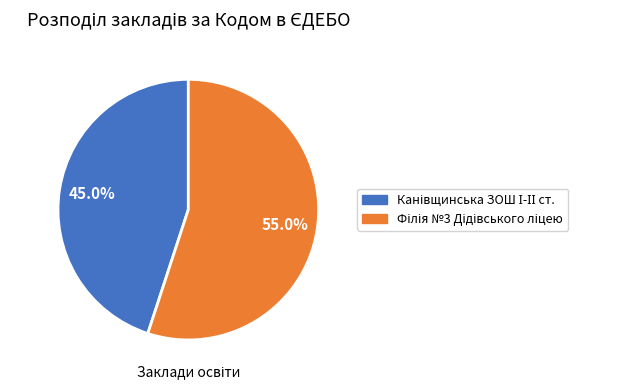

Does any single category account for the majority?

Yes